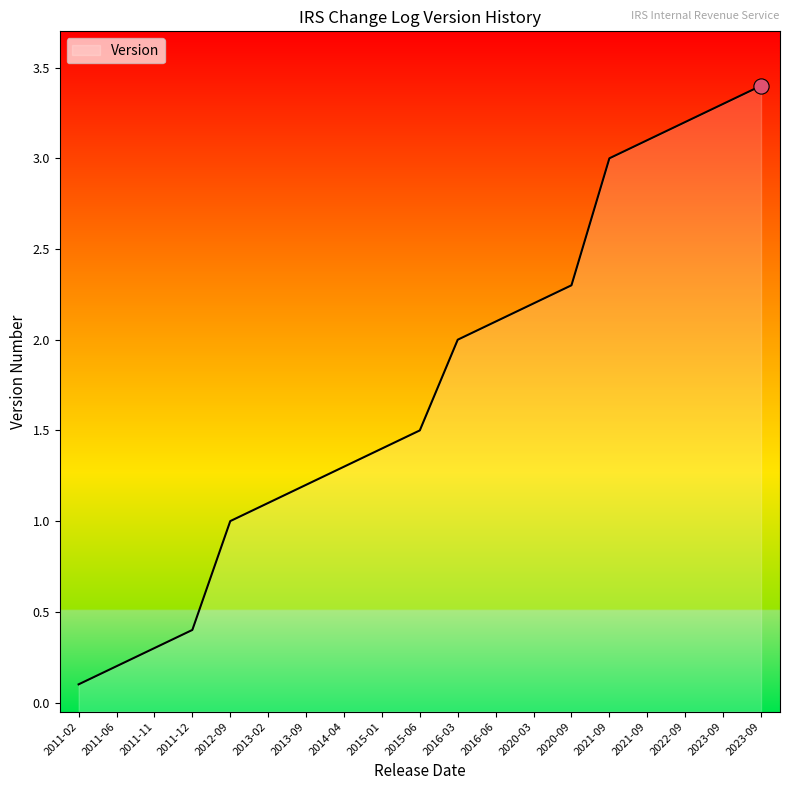

Between 2011-02 and 2011-11, which is larger?

2011-11